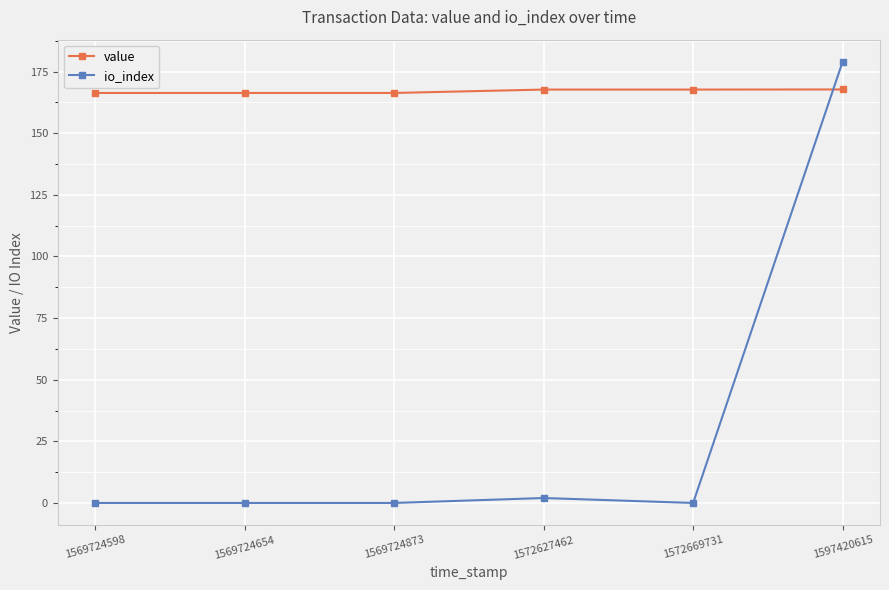

Which series has the largest range (max minus min)?

io_index